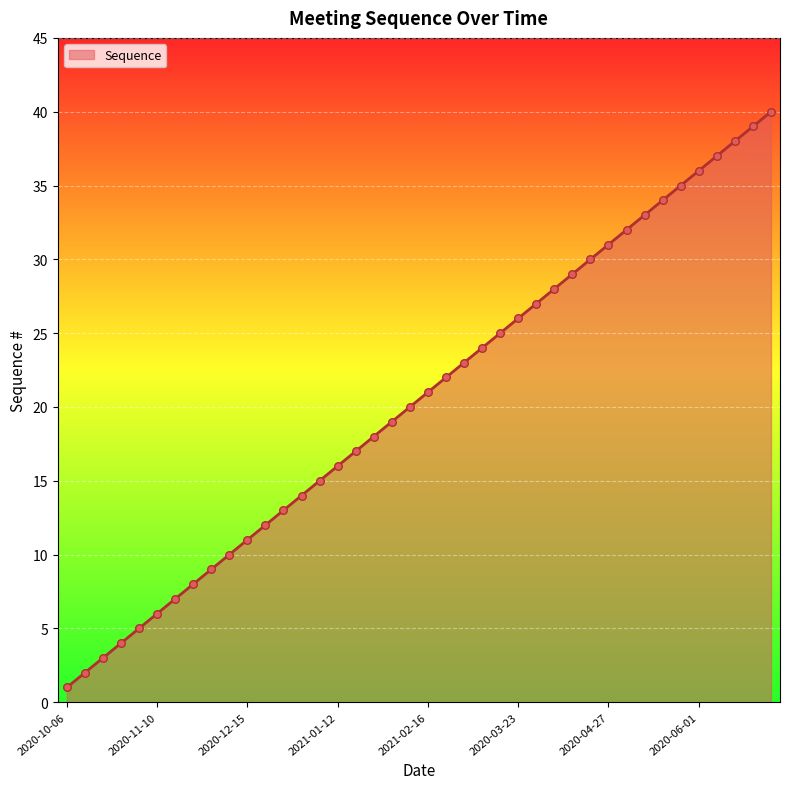

What is the difference between the maximum and minimum values?

39